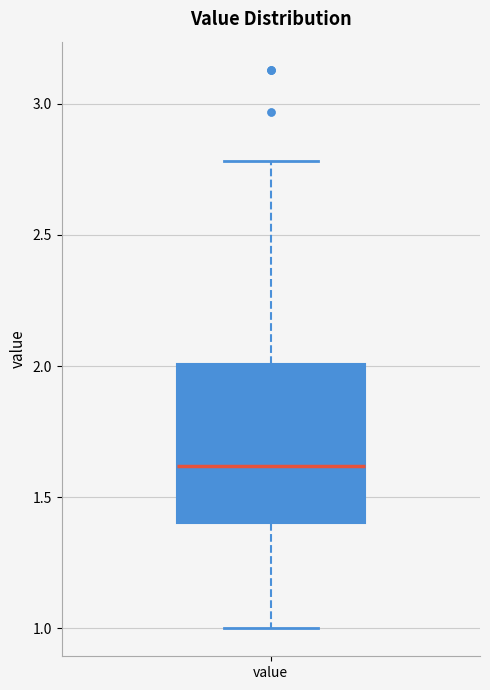

Transcribe this box plot: give where the median line is, the range the box spans, and where the two whiskers end, as read against the y-axis. The values are not printed on the chart, so give them approximately, as read against the axis.

median 1.6, box 1.4 to 2.0, whiskers 1.0 to 2.8